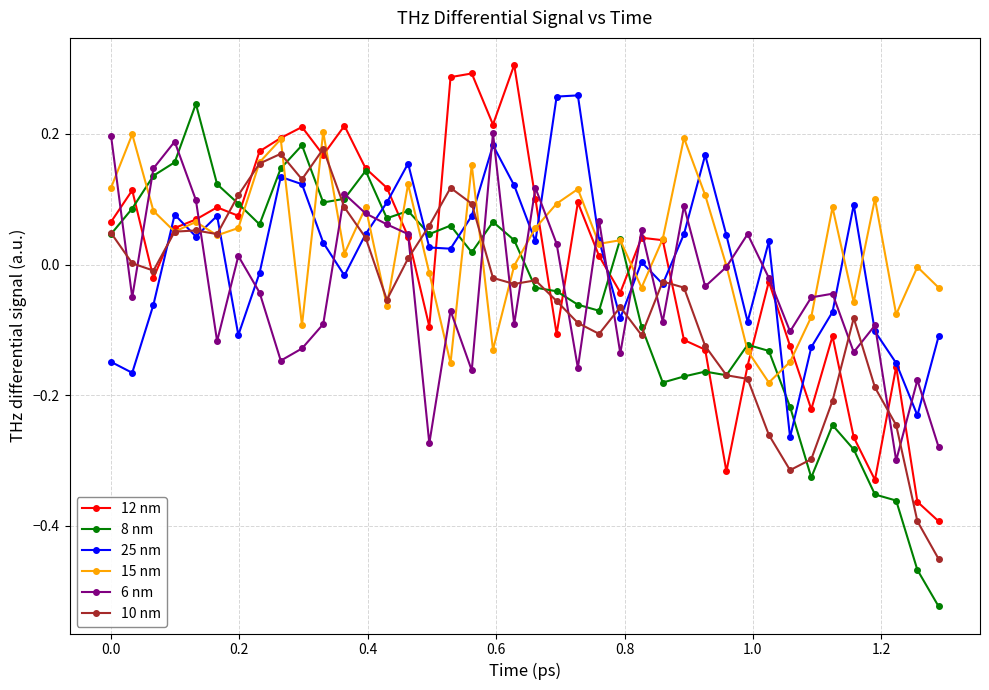

What are all the series names shown in the legend?

12 nm, 8 nm, 25 nm, 15 nm, 6 nm, 10 nm